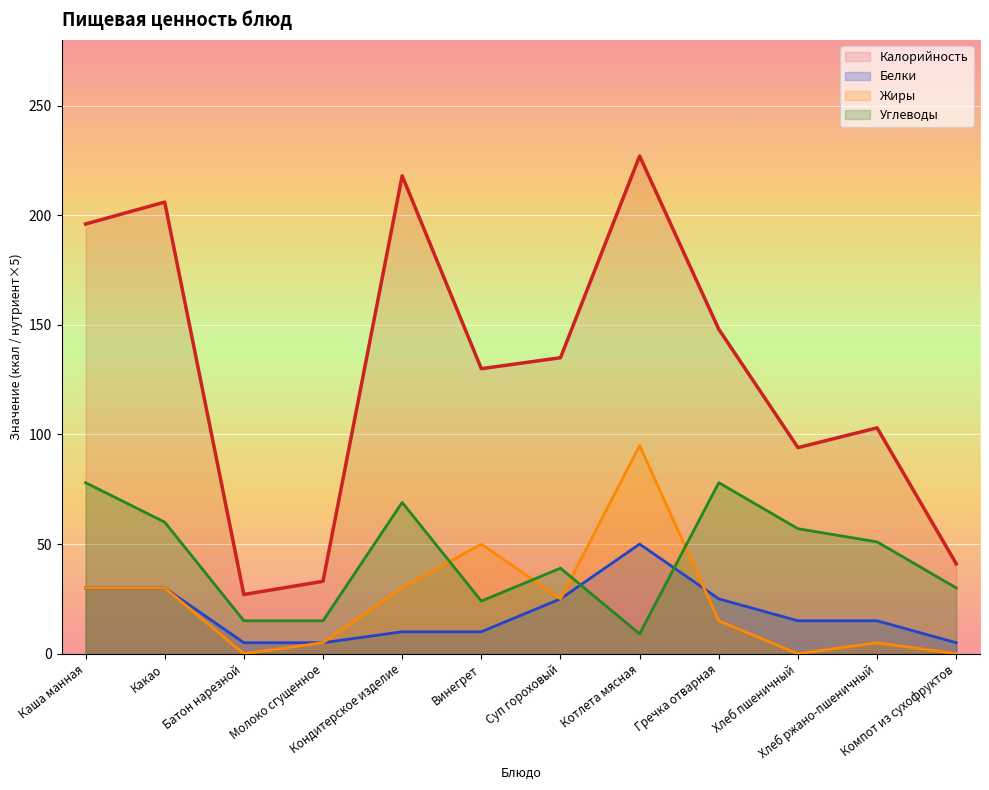

How many interior local peaks does the Белки series have?

1